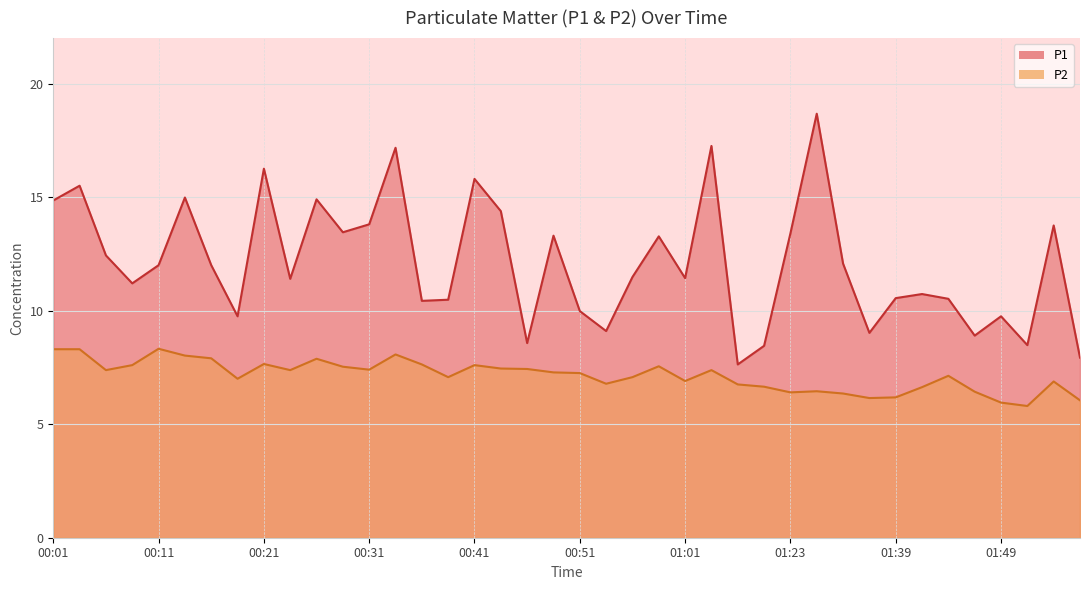

At which label is P1 closest to 13?

00:59